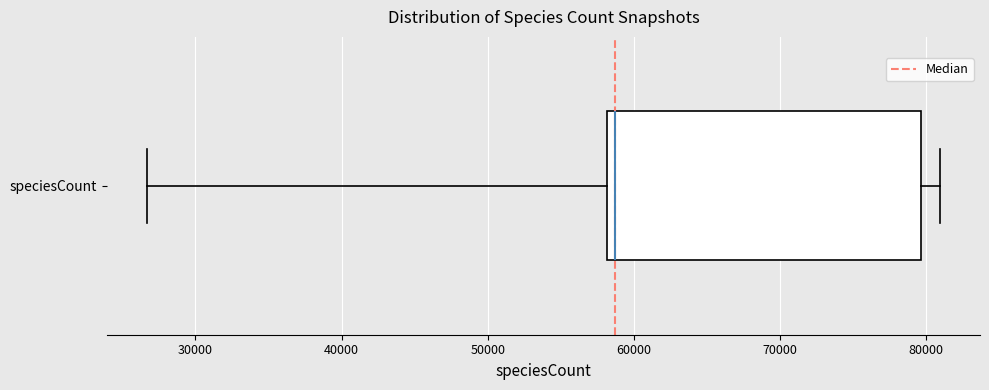

Read this box plot against the x-axis: the position of the median line, the range covered by the box, and the ends of both whiskers. The values are not printed on the chart, so give them approximately, as read against the axis.

median 59000, box 58000 to 80000, whiskers 27000 to 81000